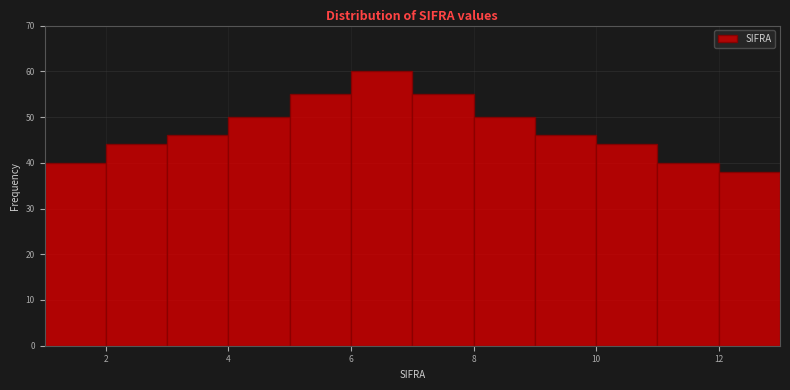

Reading left to right, transcribe this chart: for each bar, give the range it covers on the x-axis and its height. The values are not printed on the chart, so give them approximately, as read against the axis.

1 to 2: 40
2 to 3: 44
3 to 4: 46
4 to 5: 50
5 to 6: 55
6 to 7: 60
7 to 8: 55
8 to 9: 50
9 to 10: 46
10 to 11: 44
11 to 12: 40
12 to 13: 38